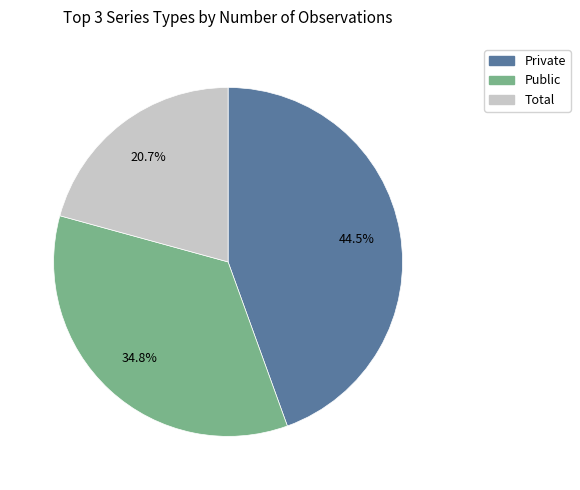

What percentage do Public and Private together represent?

79.3%